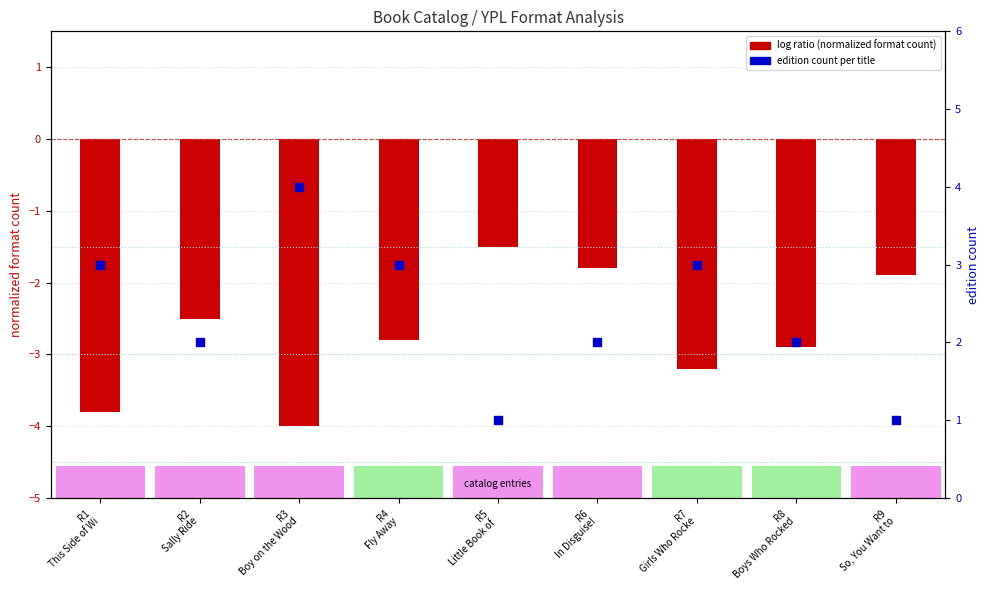

What is the ratio of the value at R9
So, You Want to to the value at R5
Little Book of ?

1.0